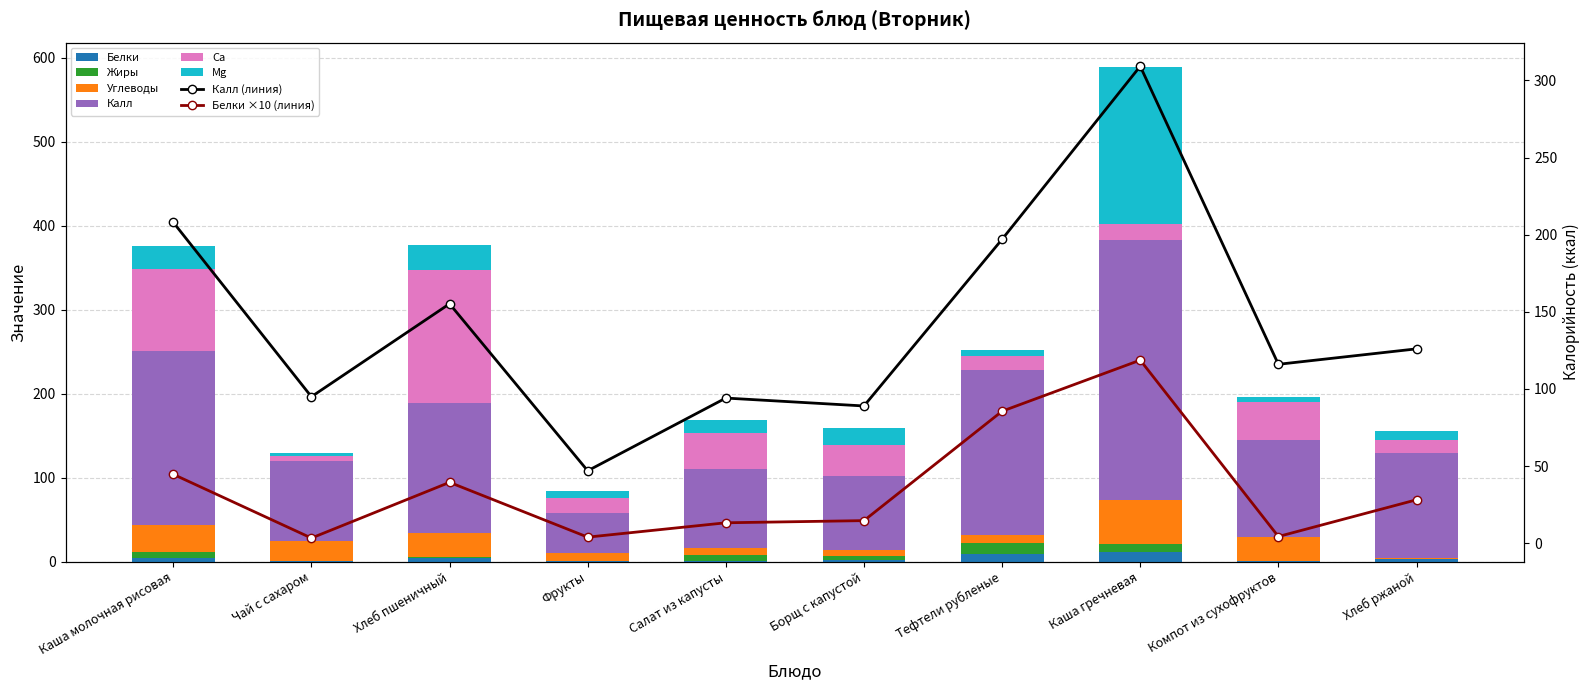

Which series has the largest range (max minus min)?

Калл